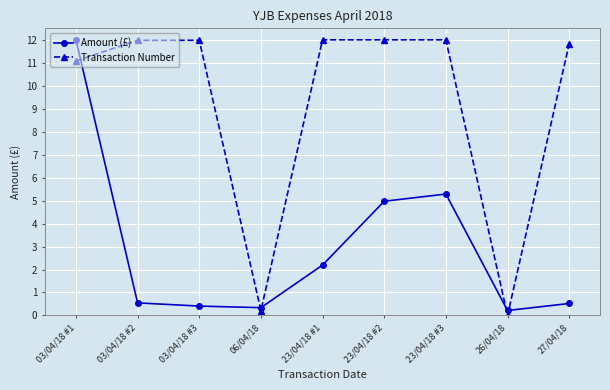

Is this an area chart (filled region under the line)?

No